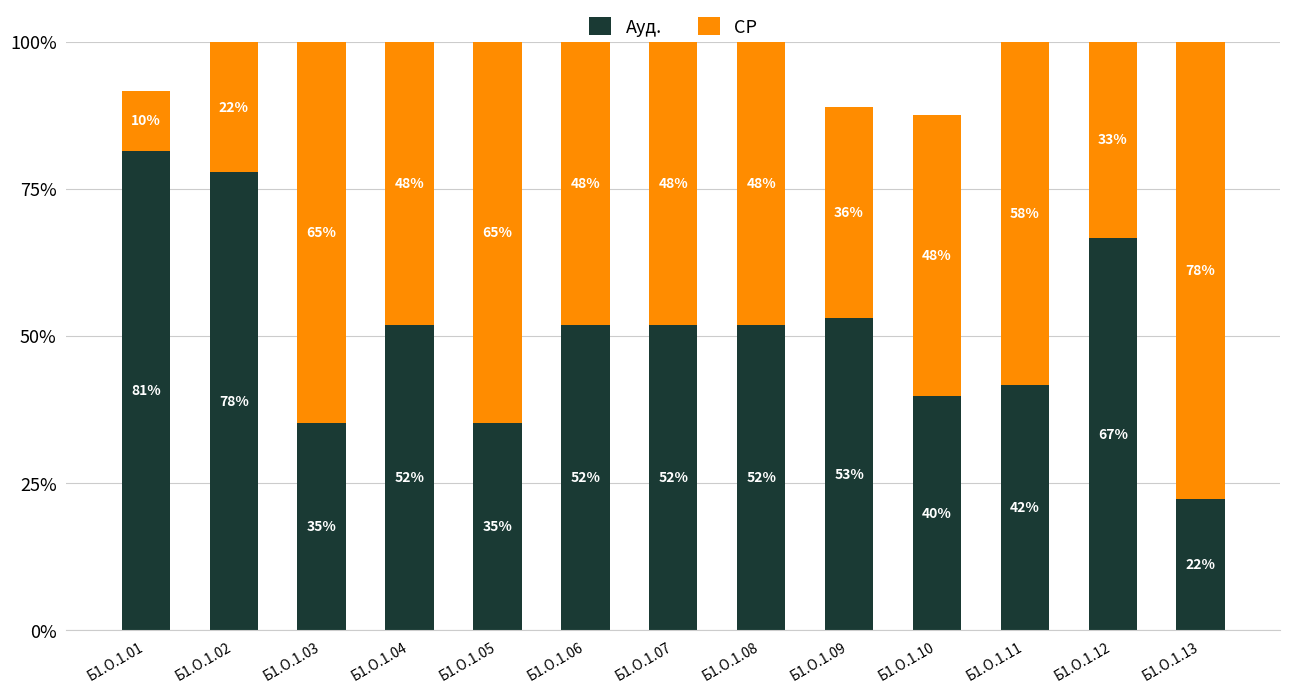

Where does the Ауд. series first go above 51?

Б1.О.1.01